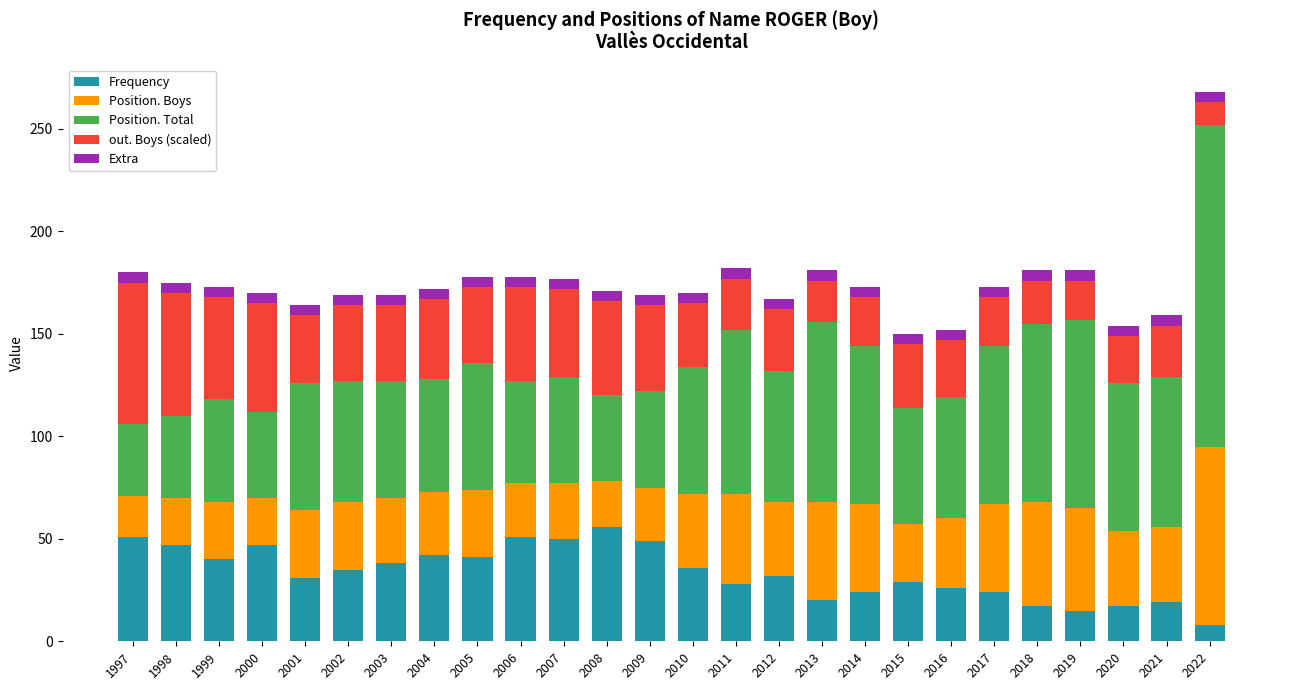

What are all the series names shown in the legend?

Frequency, Position. Boys, Position. Total, out. Boys (scaled), Extra